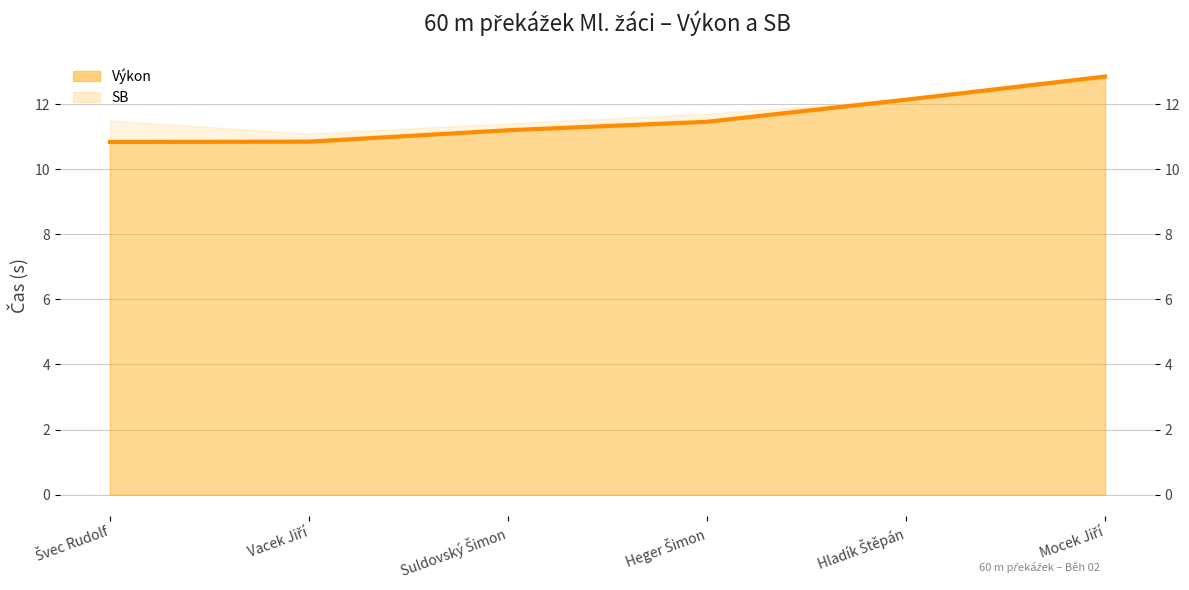

What is the maximum value shown in the chart?

12.8